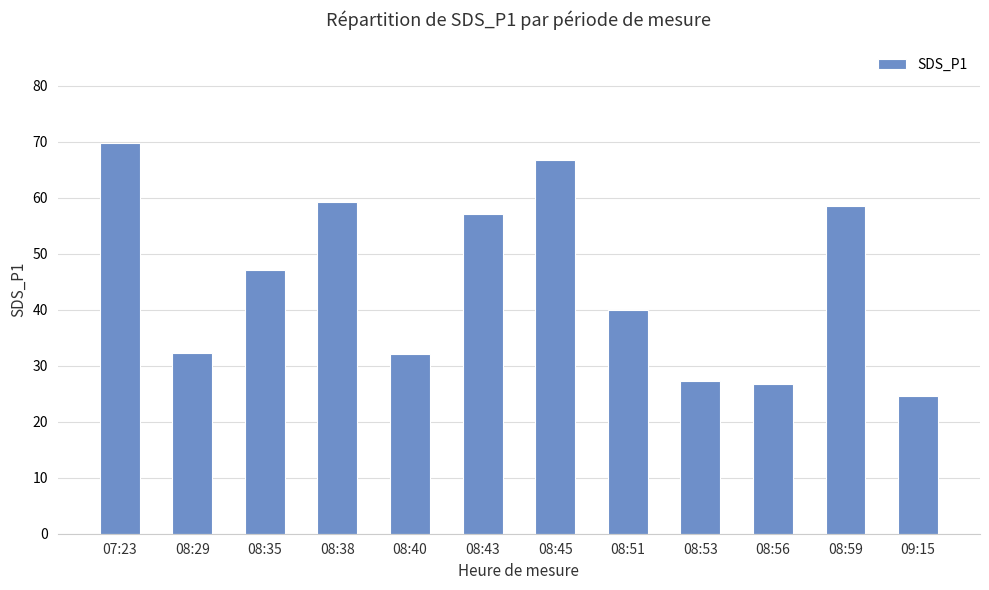

What value does the data have at 08:38?

59.1